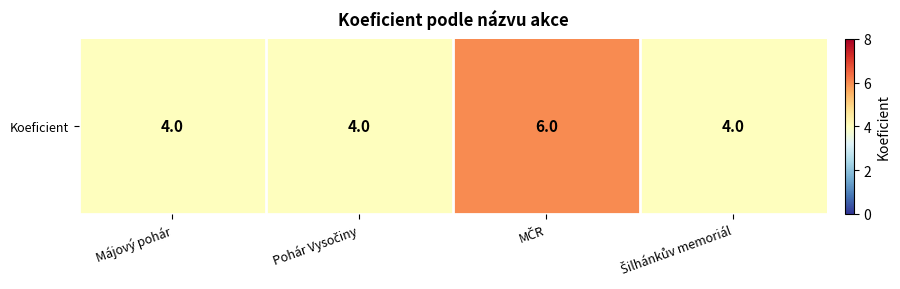

The chart shows a value of 3 at Pohár Vysočiny. True or false?

False